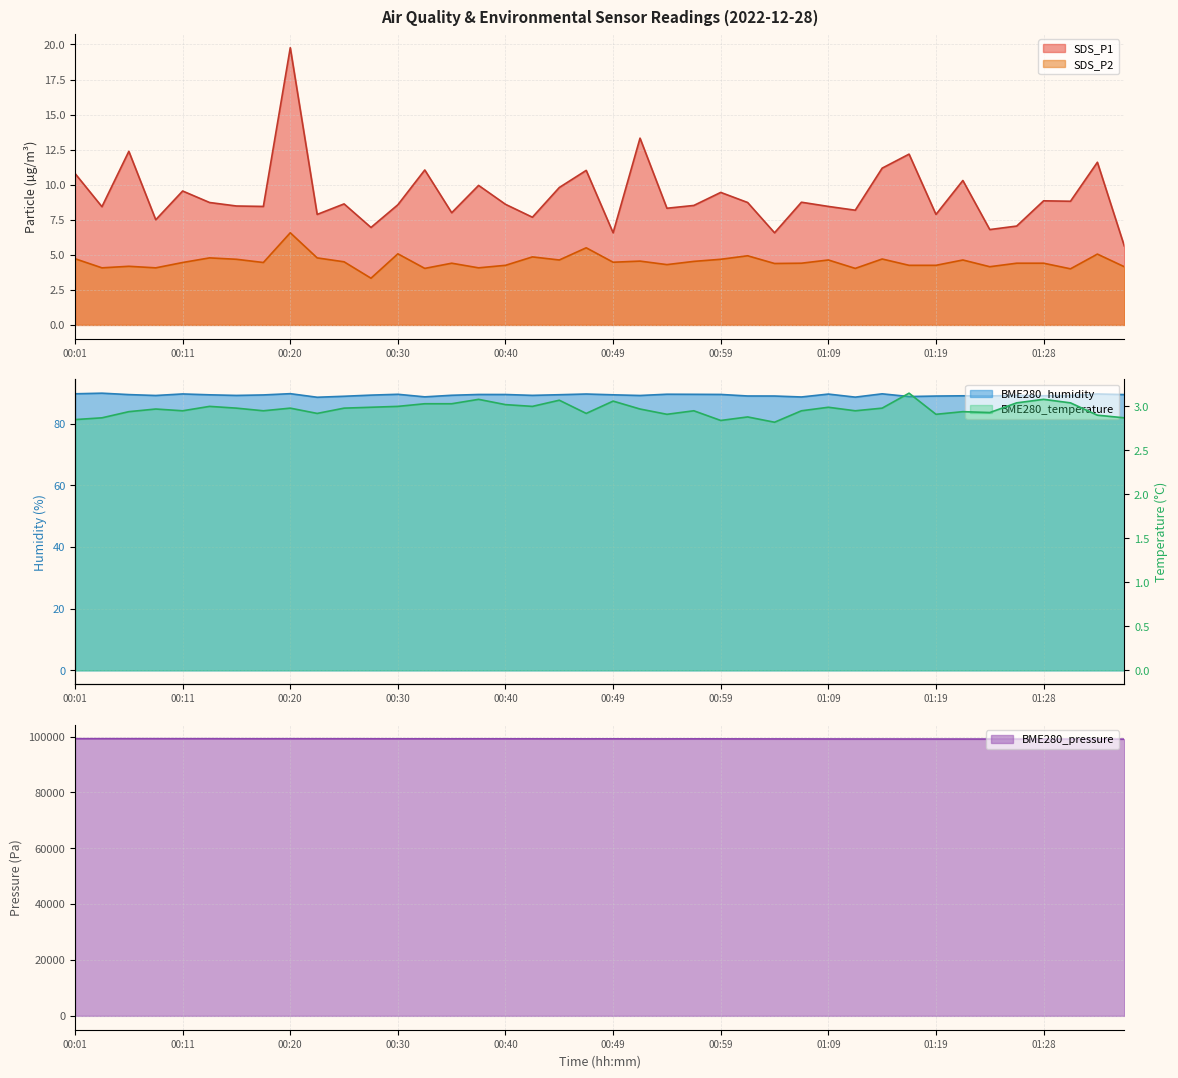

What is the label of the 24th point from the right?

00:40